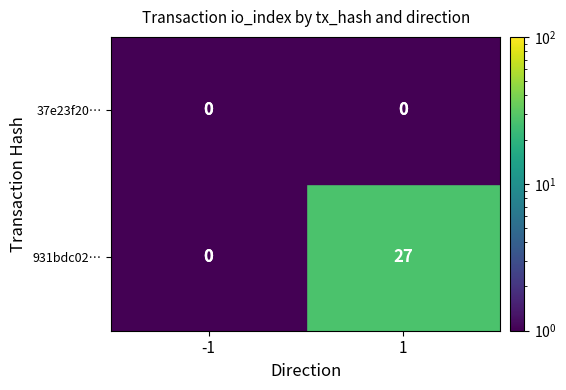

The 931bdc02… series shows 27 at 1. True or false?

True